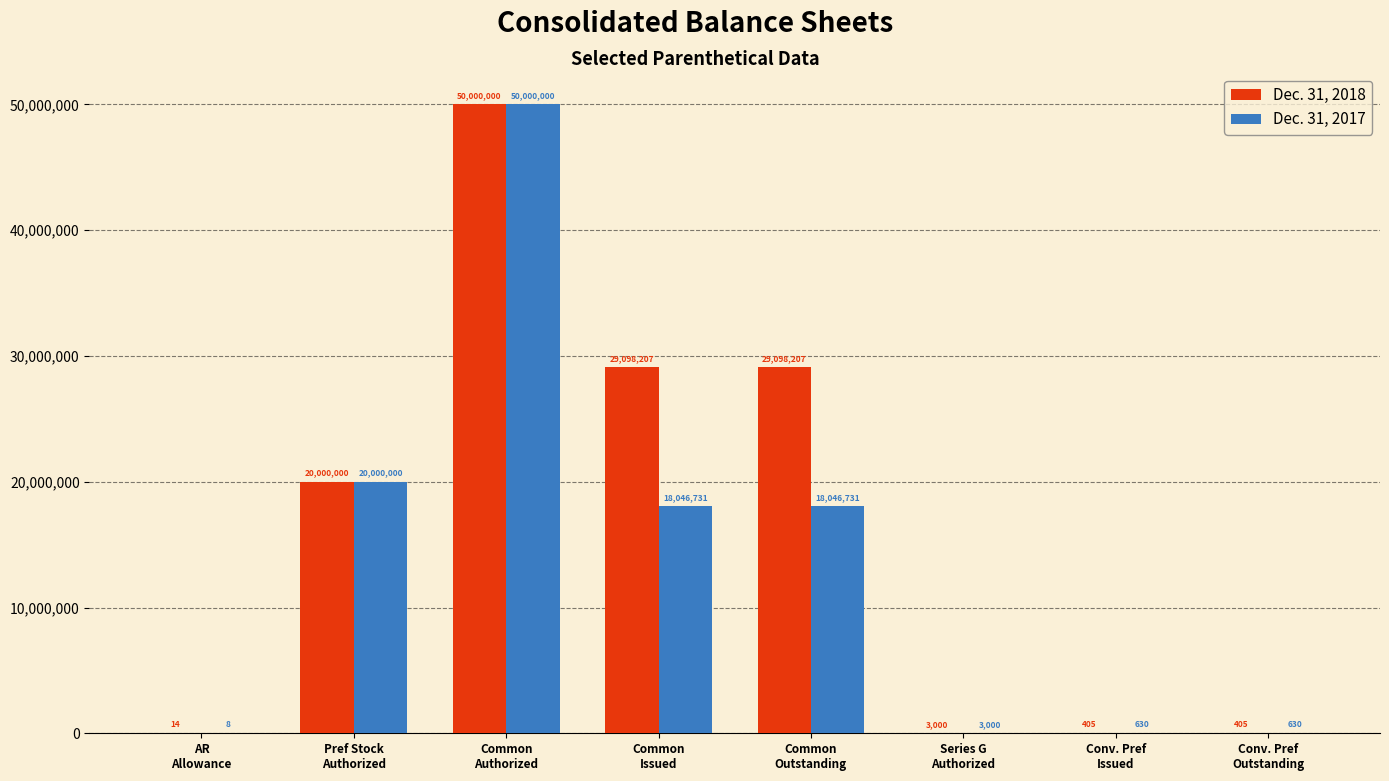

Which series has the largest total across all categories?

Dec. 31, 2018